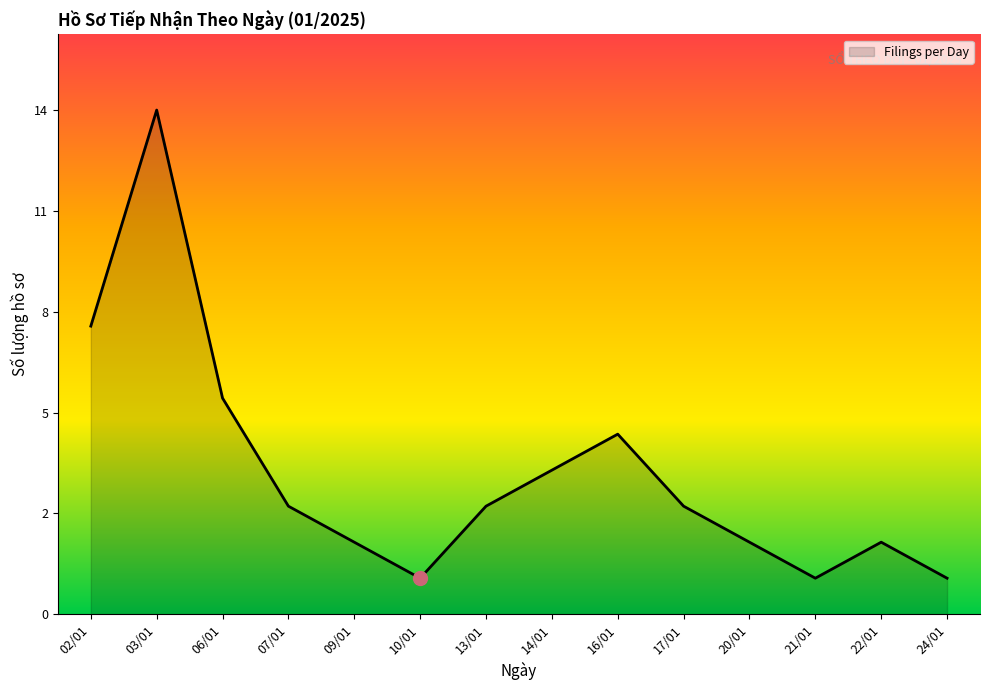

Does the chart display data point markers on the line(s)?

No